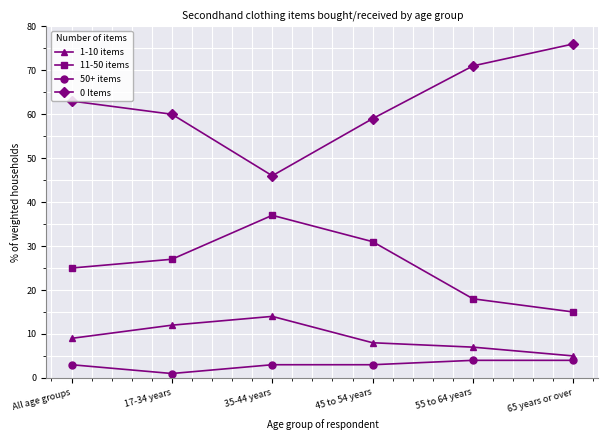

What position from the right is 55 to 64 years?

2